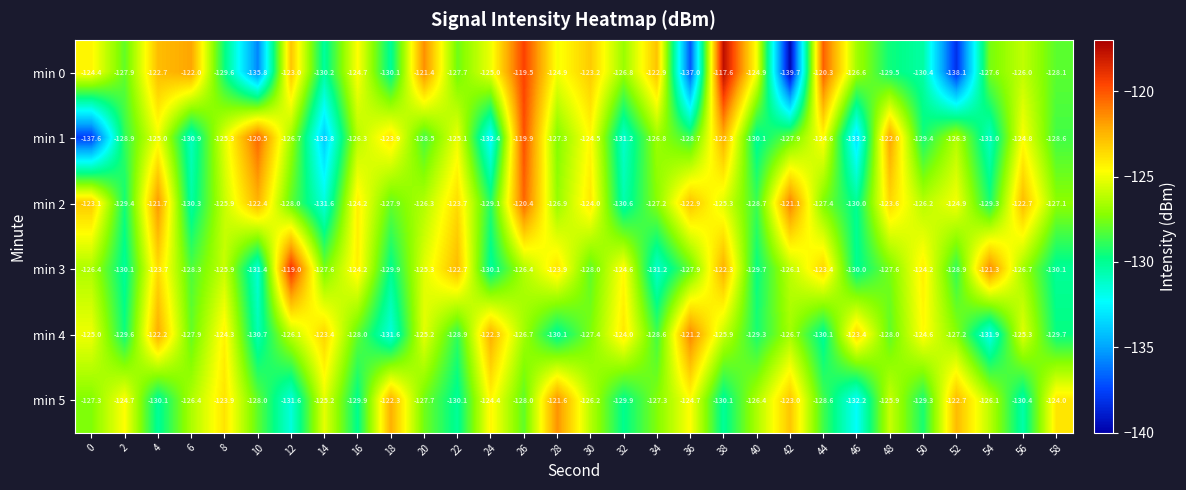

What is the approximate value of min 4 at 26?

-126.7